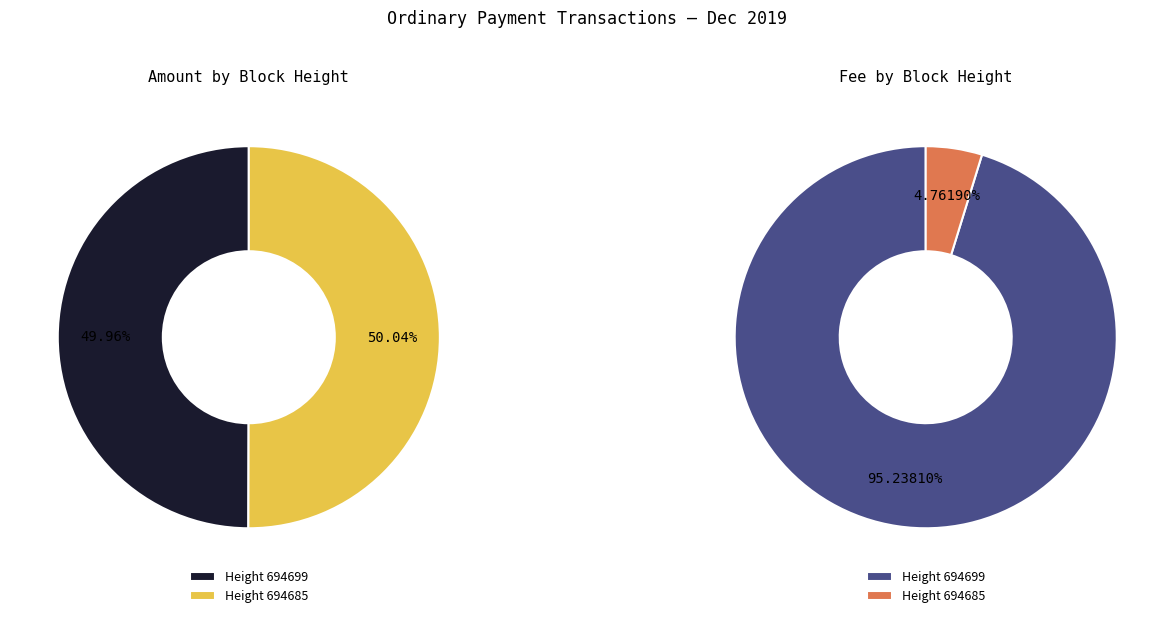

What percentage is the 694685 slice, to the nearest percent?

50%